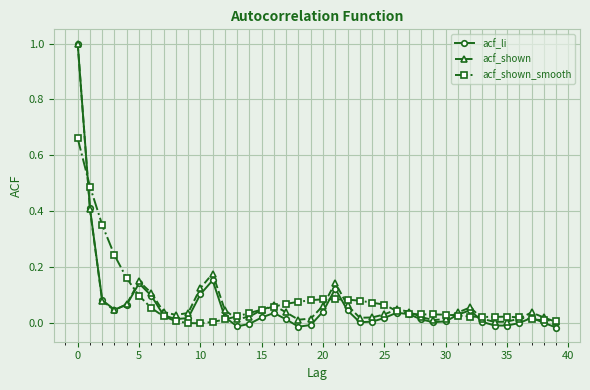

What is the greatest value displayed?

1.0